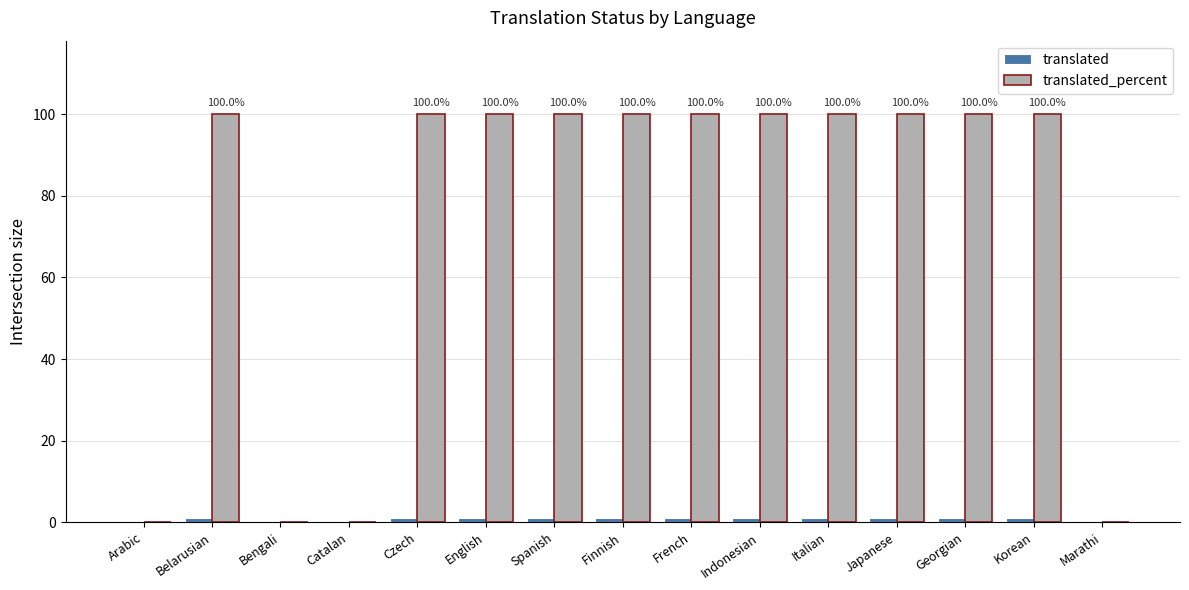

Are the bars horizontal?

No